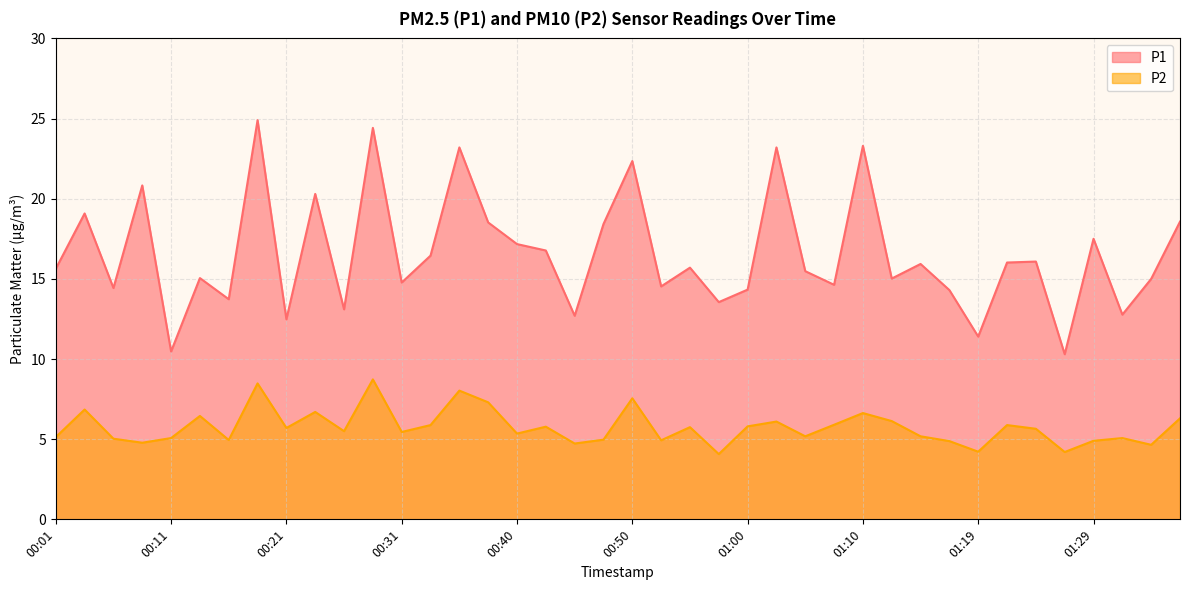

At how many categories does at least one series exceed 12?

37